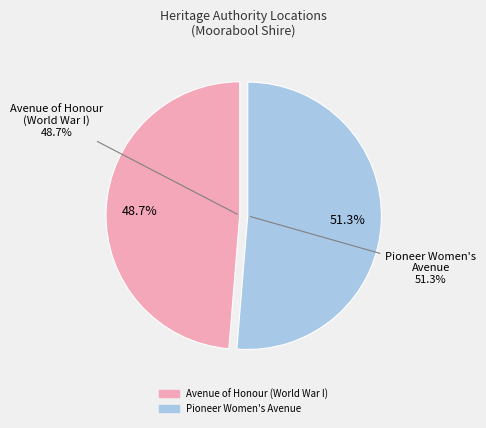

Do Avenue of Honour (World War I) and Pioneer Women's Avenue together represent more than half of the pie?

Yes